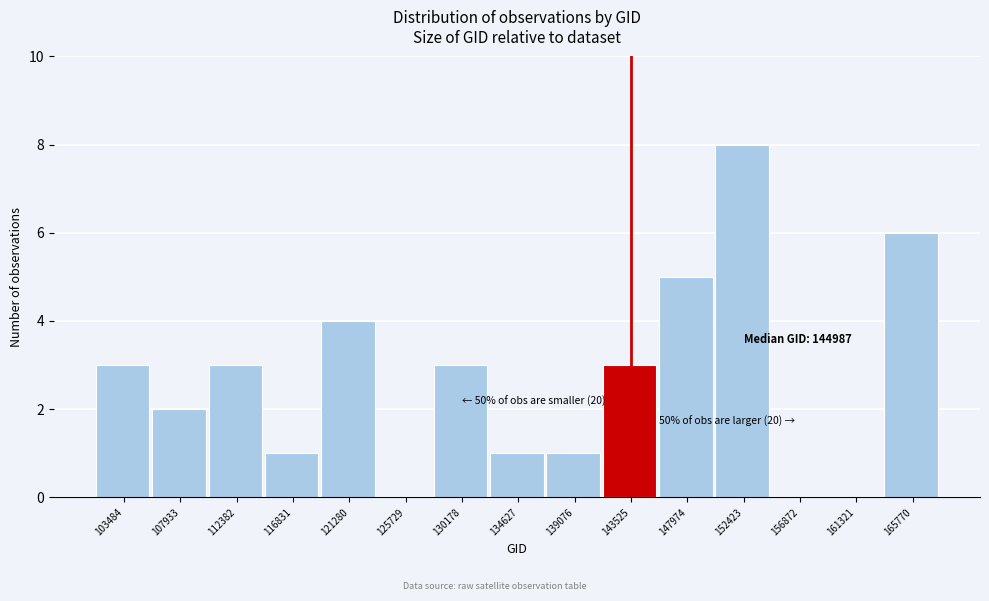

Reading left to right, transcribe all the data shown in this chart.

103484=3	107933=2	112382=3	116831=1	121280=4	125729=0	130178=3	134627=1	139076=1	143525=3	147974=5	152423=8	156872=0	161321=0	165770=6